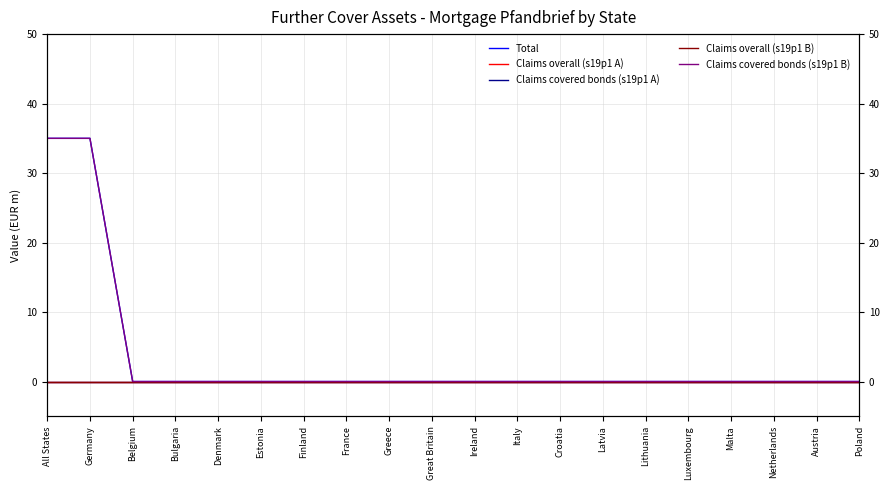

At how many categories does at least one series exceed 5?

2